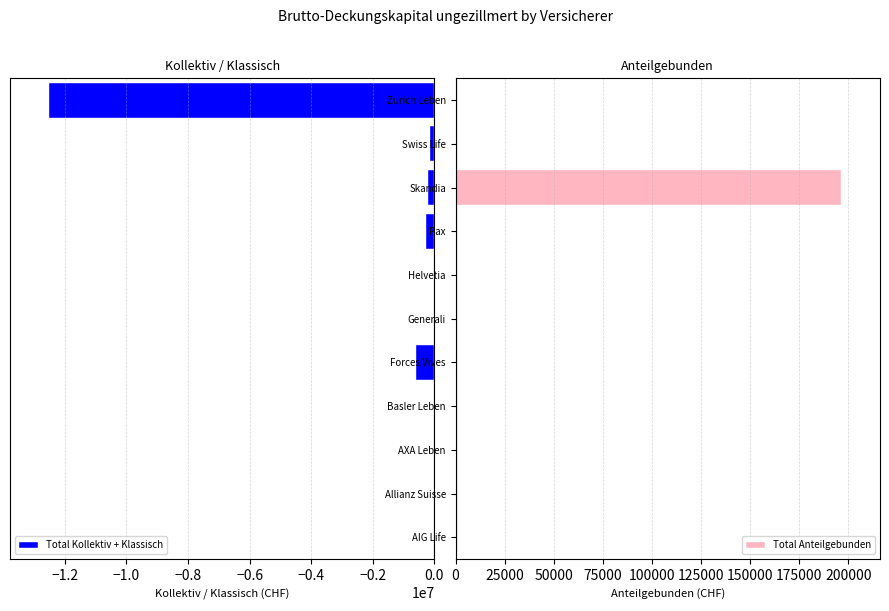

At which label does Total Anteilgebunden reach its peak?

Skandia